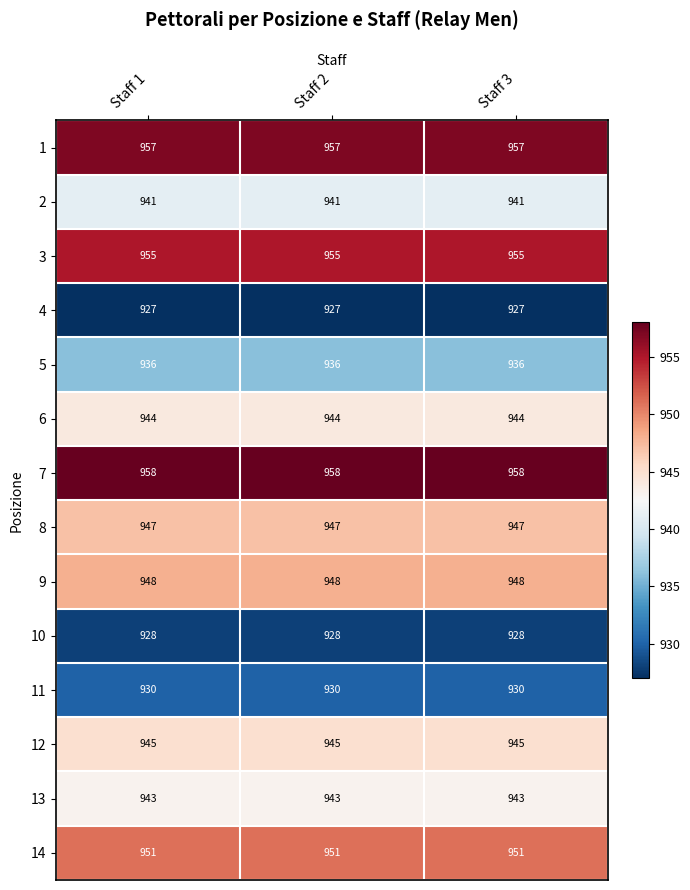

What is the highest value of the 3 series?

955